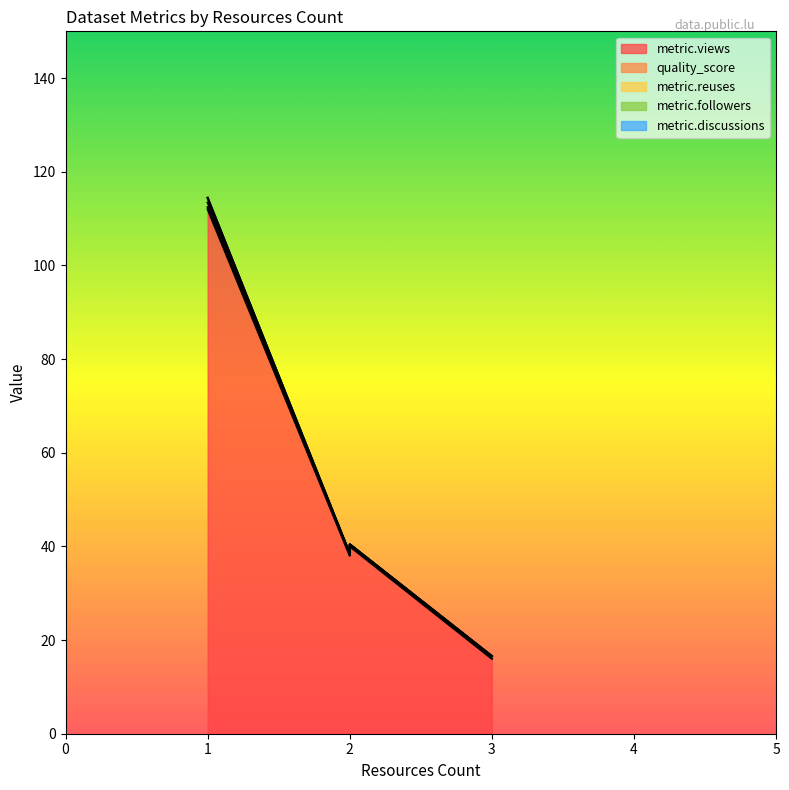

At which category is the sum across all series the highest?

1